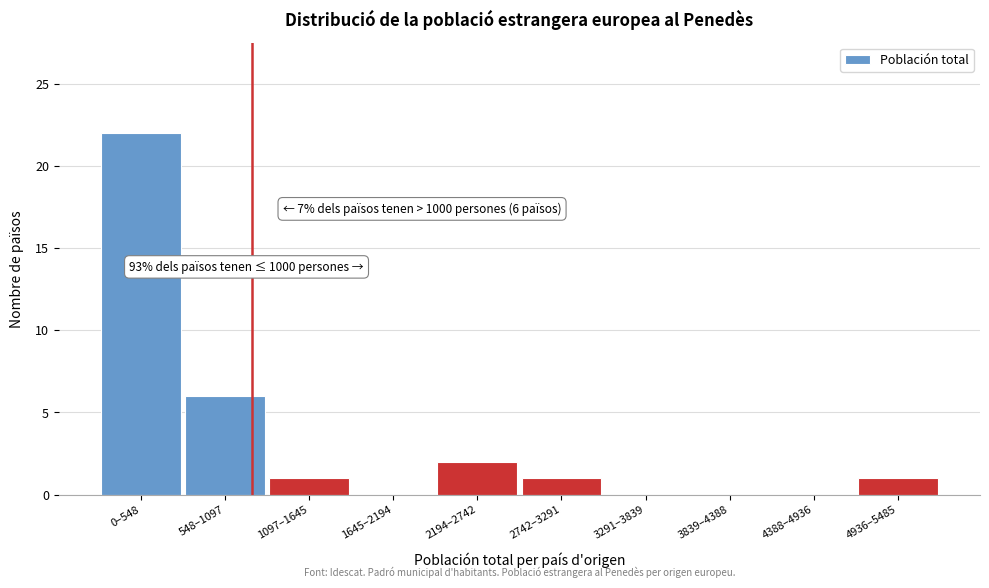

Reading left to right, transcribe all the data shown in this chart.

0–548=22	548–1097=6	1097–1645=1	1645–2194=0	2194–2742=2	2742–3291=1	3291–3839=0	3839–4388=0	4388–4936=0	4936–5485=1